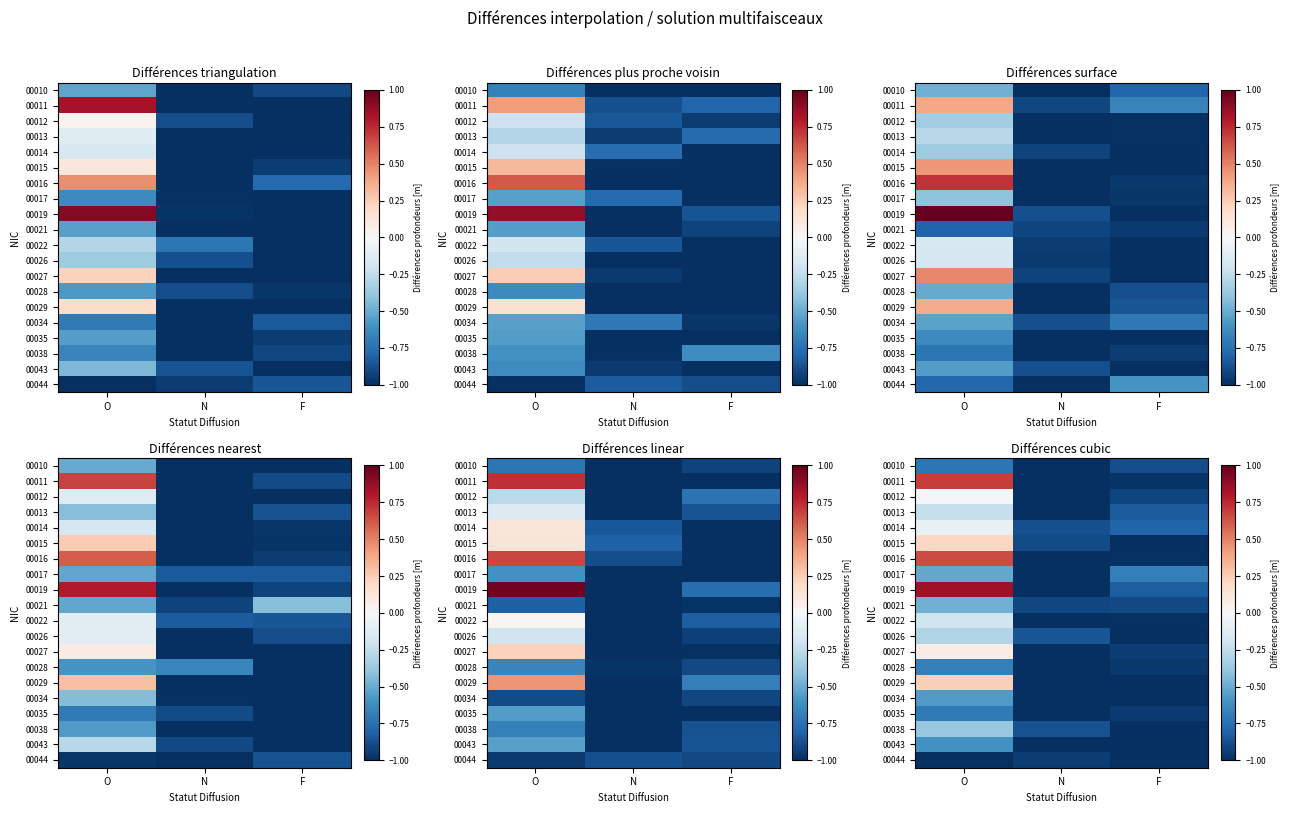

Rank the series at O from lowest to highest value.

00044, 00010, 00035, 00028, 00043, 00034, 00017, 00021, 00038, 00026, 00013, 00022, 00014, 00012, 00027, 00015, 00029, 00016, 00011, 00019